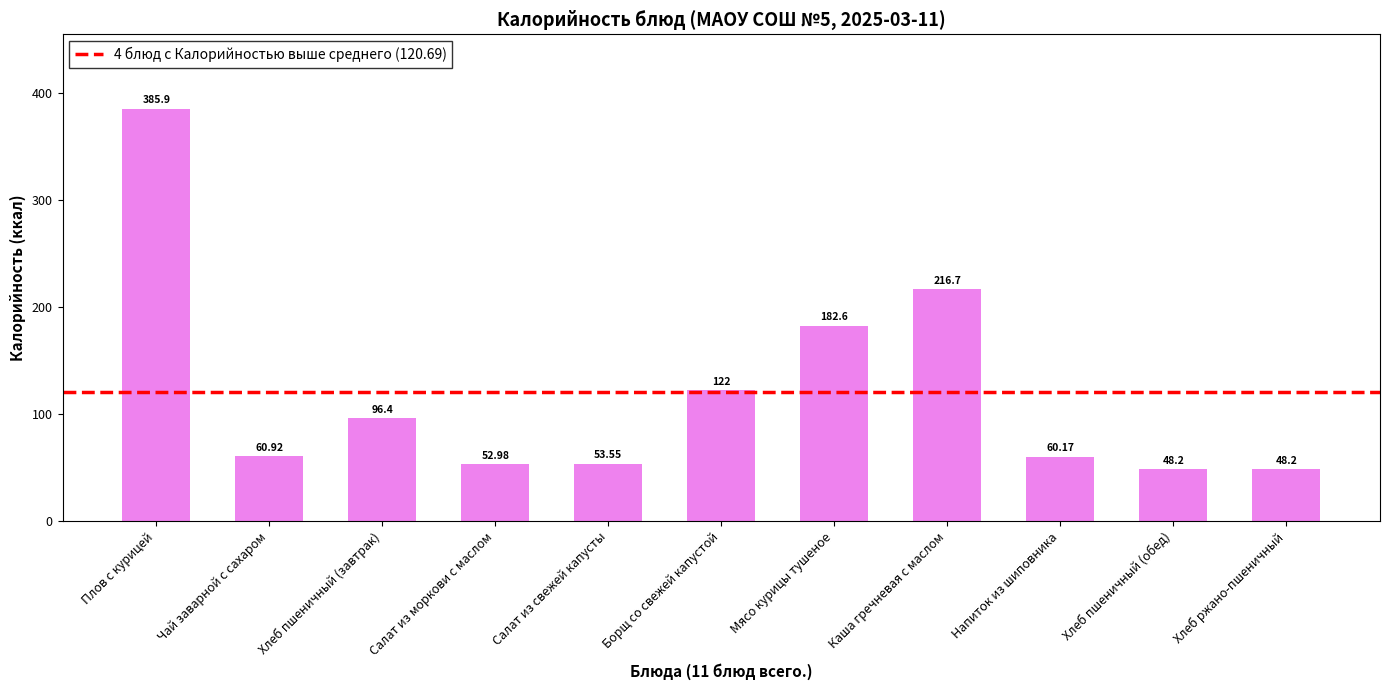

What is the sum of all values?

1327.6